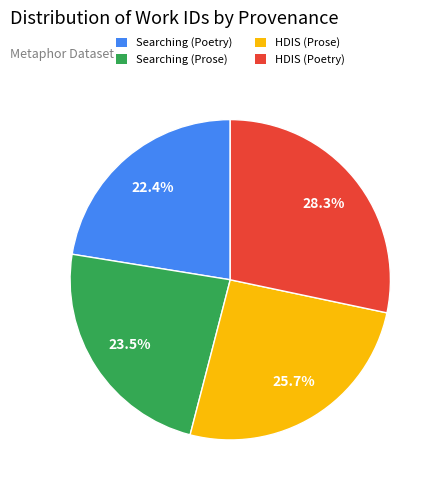

Is HDIS (Poetry) the majority of the pie?

No